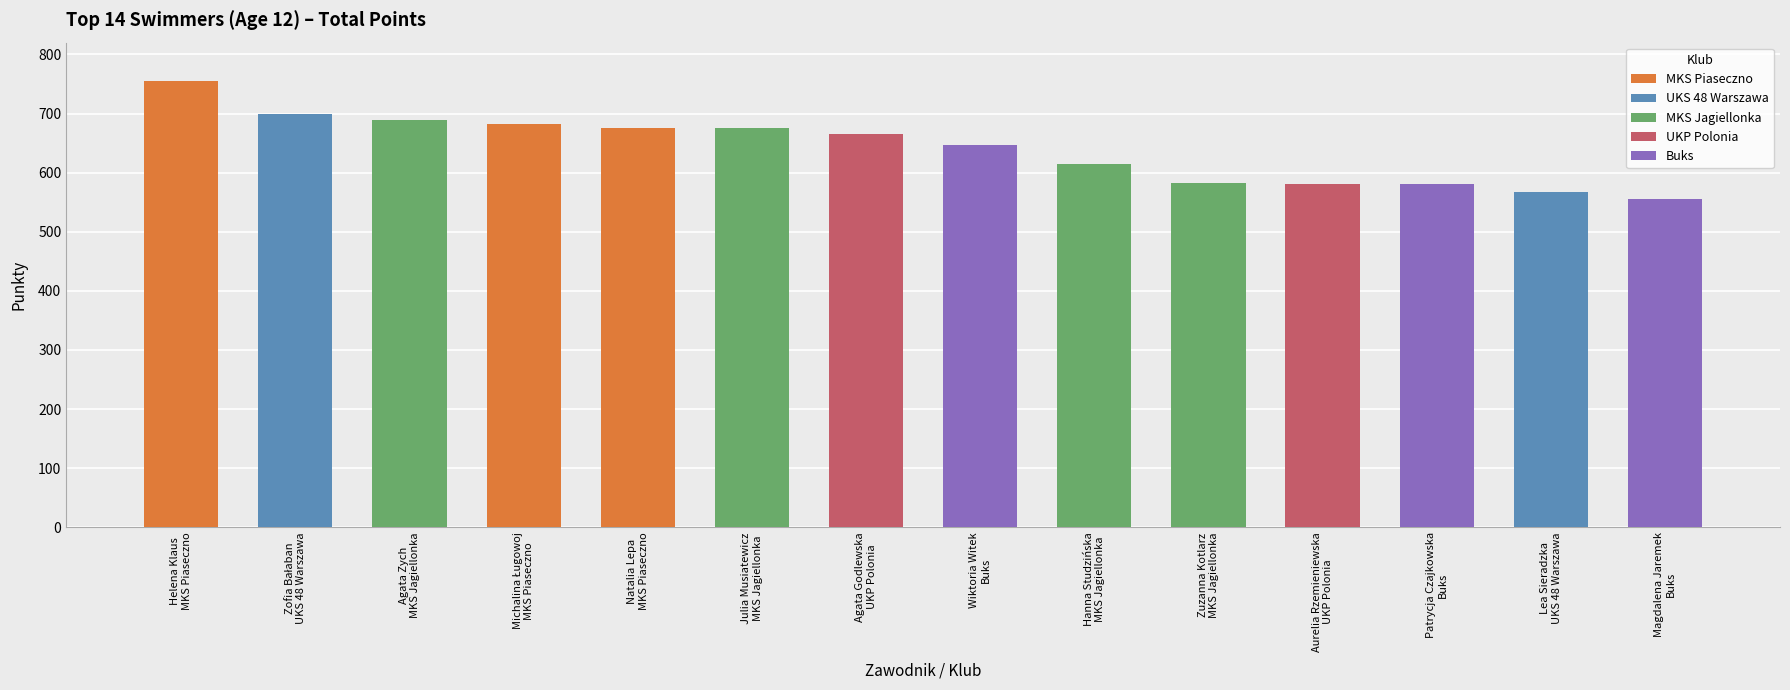

Does the chart contain any negative values?

No